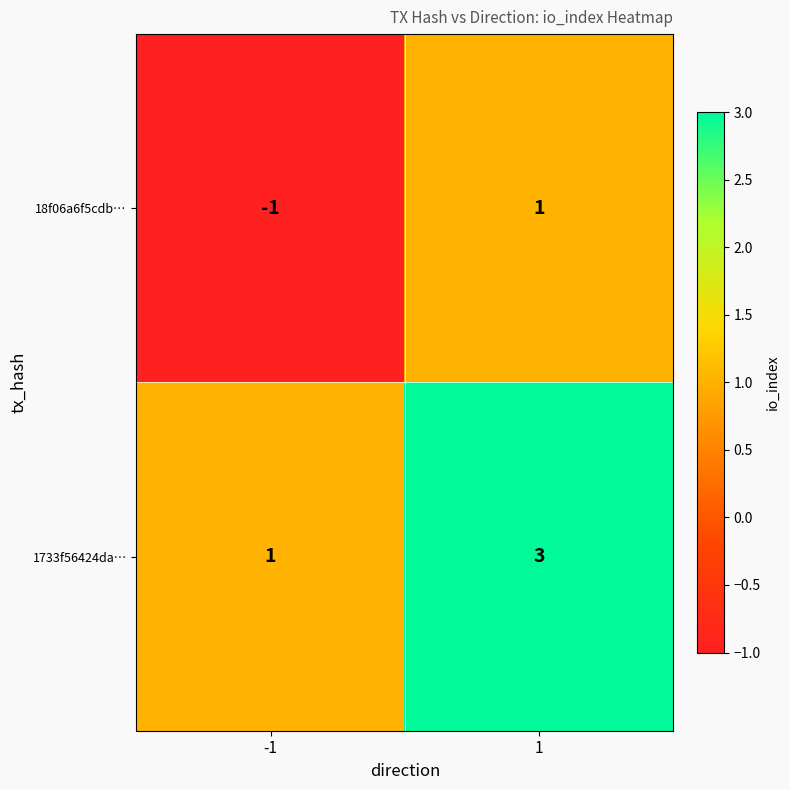

Rank the series at 1 from lowest to highest value.

18f06a6f5cdb…, 1733f56424da…